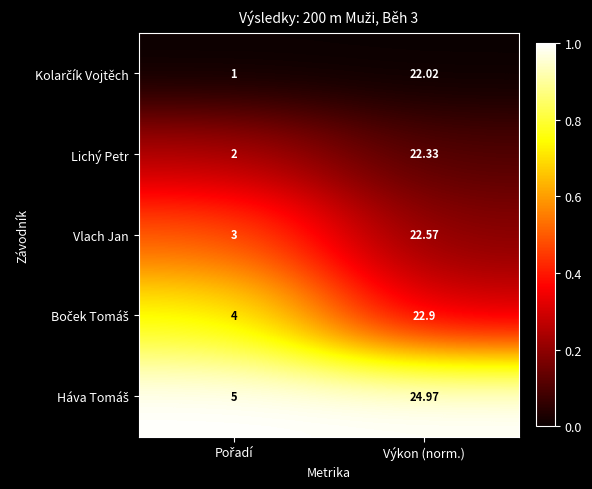

Which category has the highest value in the Vlach Jan series?

Výkon (norm.)